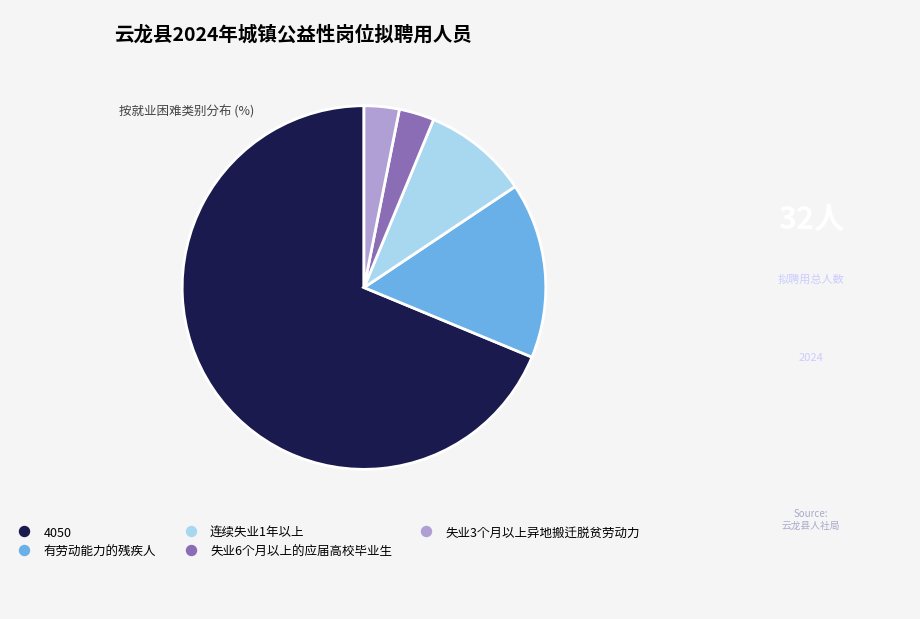

Between 4050 and 有劳动能力的残疾人, which is larger?

4050